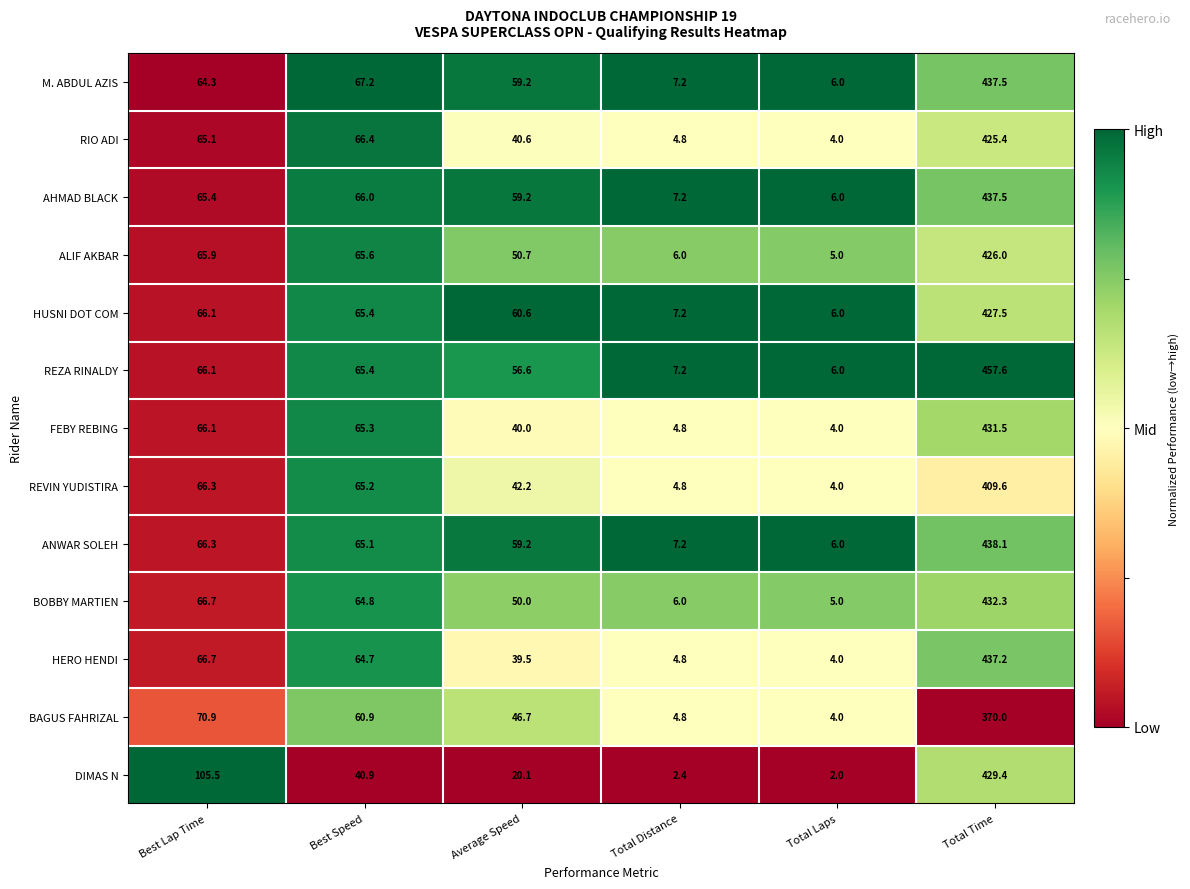

Which series has the largest range (max minus min)?

REZA RINALDY